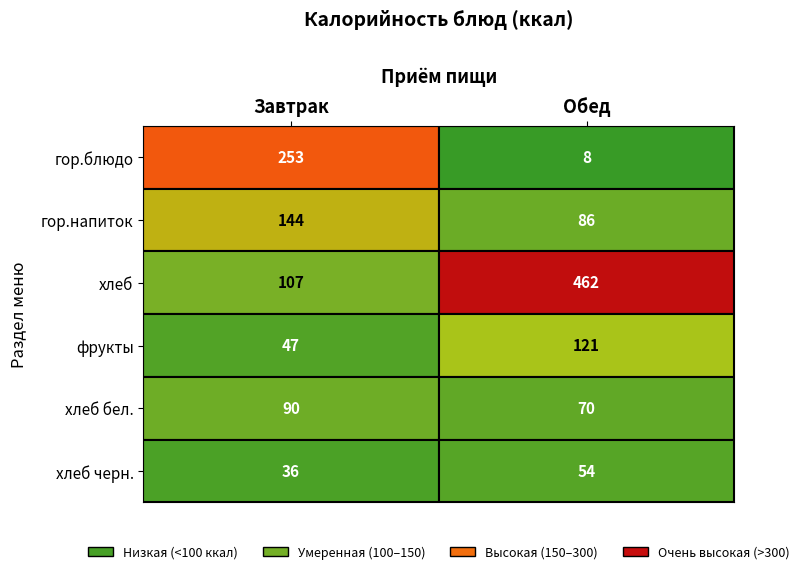

True or false: Завтрак has a value of 81.6 at Яблоко свежее.

False